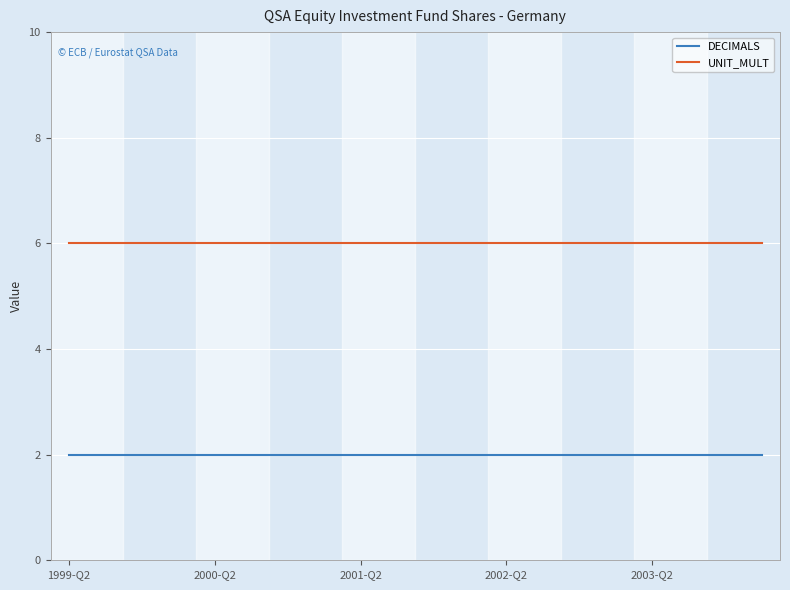

True or false: UNIT_MULT and DECIMALS cross at least once.

False